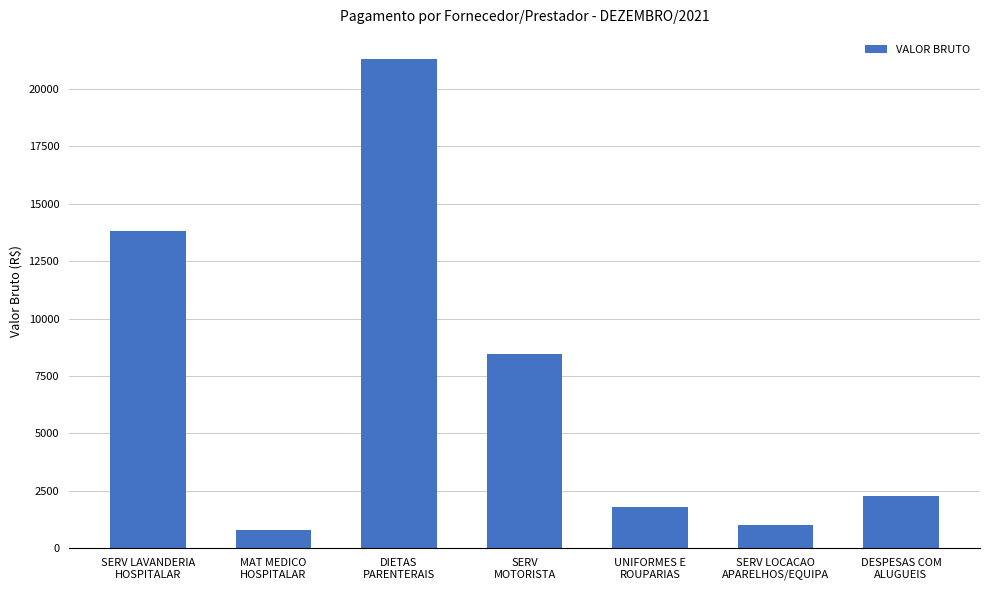

What is the label of the 5th bar from the right?

DIETAS
PARENTERAIS